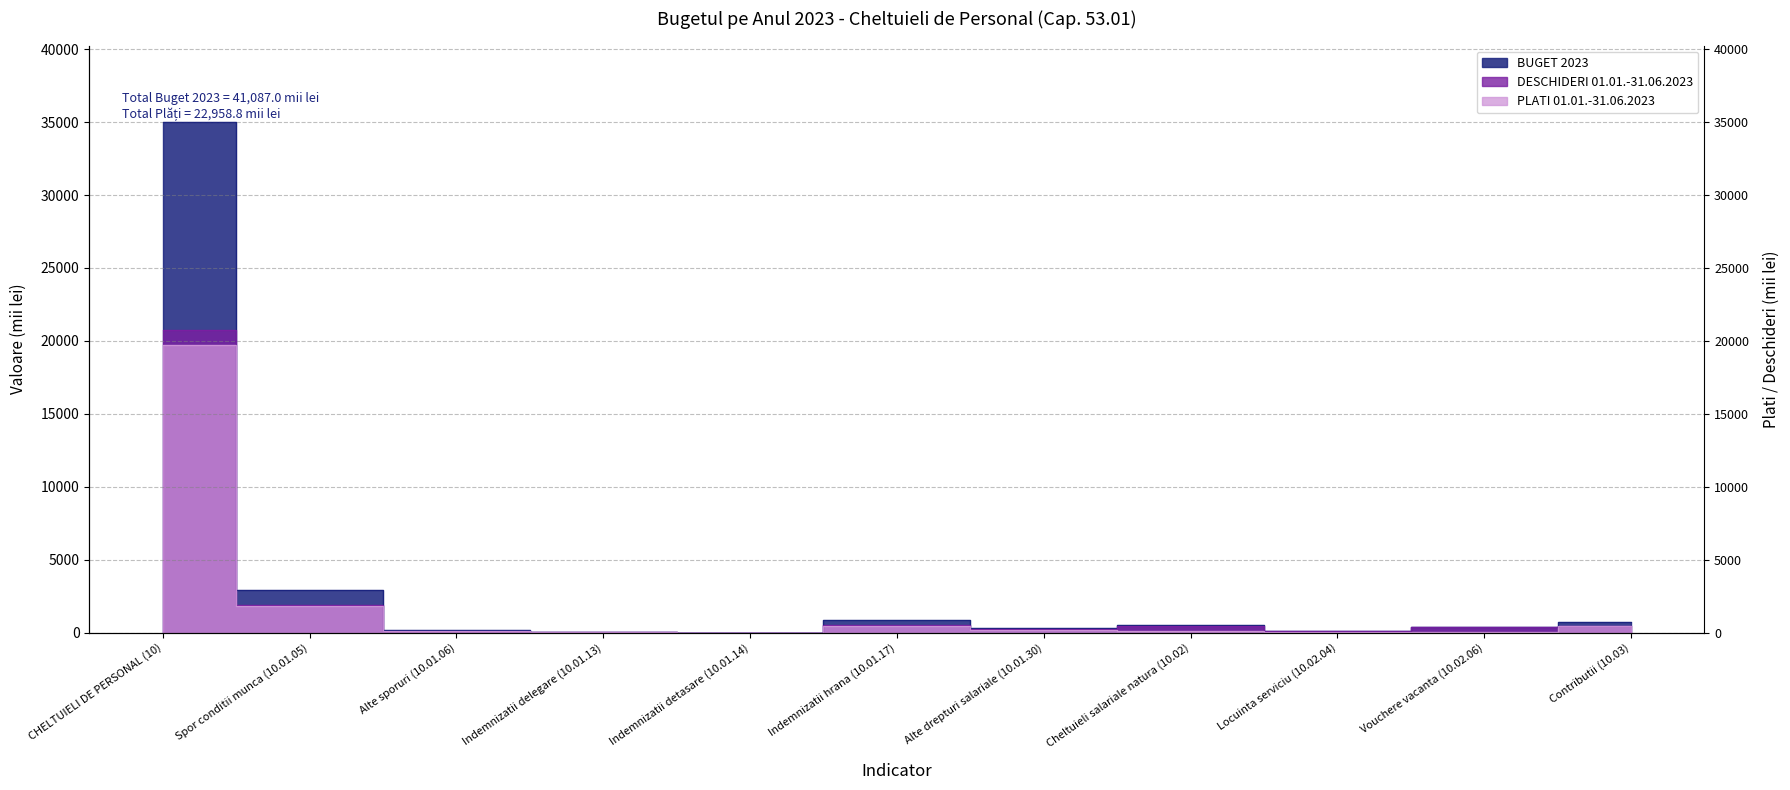

True or false: DESCHIDERI 01.01.-31.06.2023 and BUGET 2023 cross at least once.

False